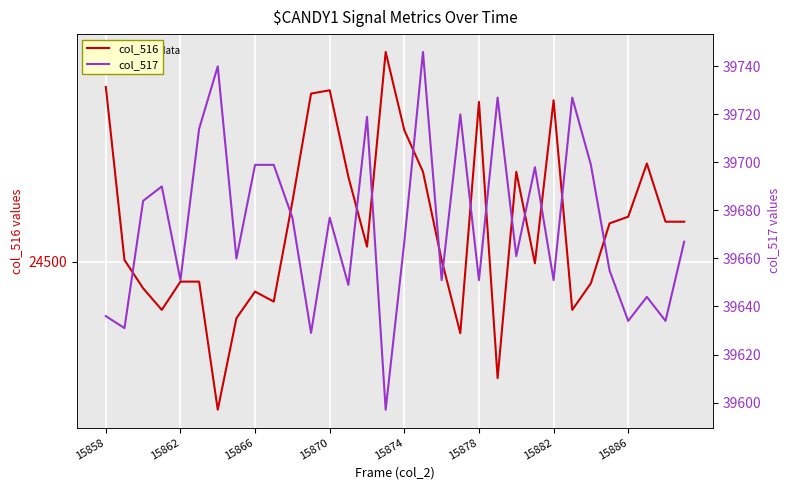

What are all the series names shown in the legend?

col_516, col_517